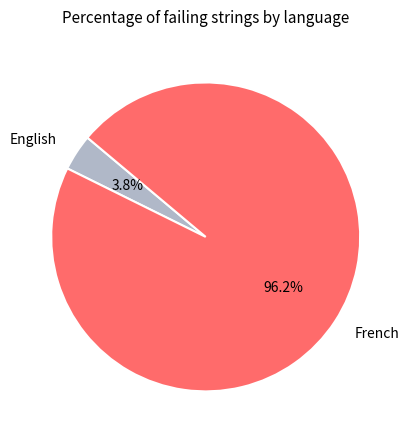

To the nearest percent, what is the combined percentage of English and French?

100%